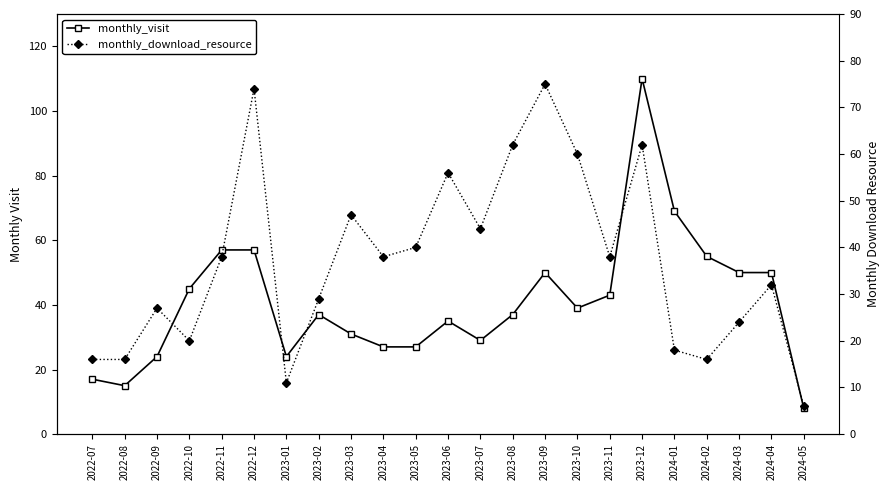

Is it true that monthly_download_resource equals 27 at 2022-09?

True